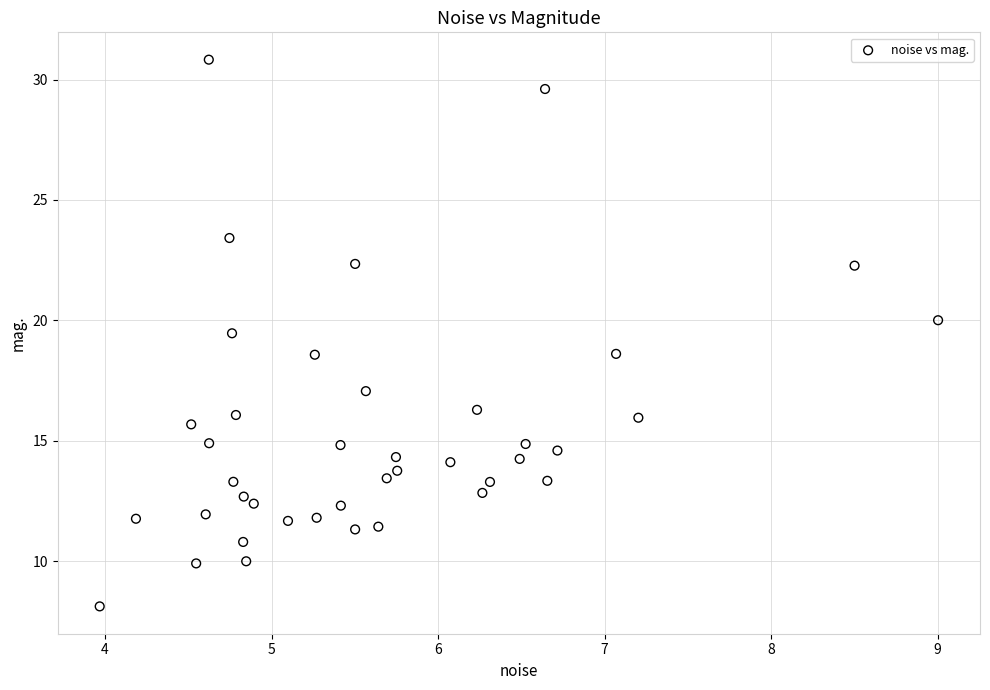

What is the range of X values (max minus min)?

5.0